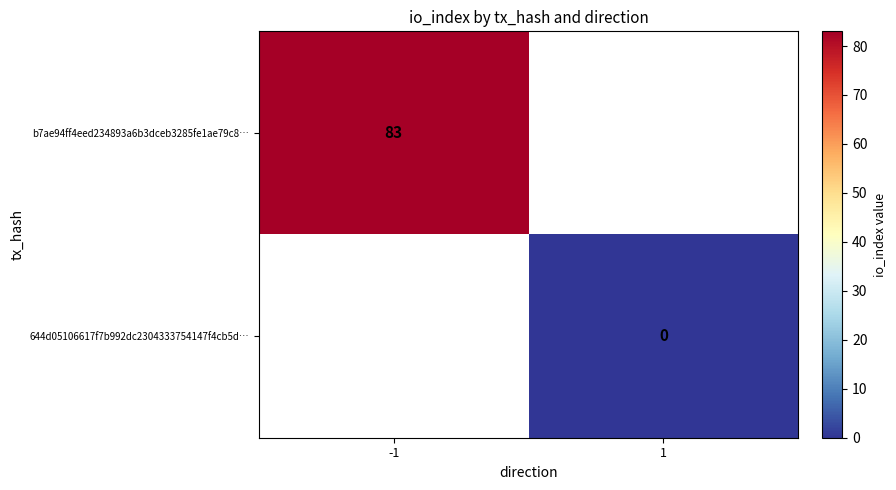

Rank the series by their average value, from highest to lowest.

b7ae94ff4eed234893a6b3dceb3285fe1ae79c8…, 644d05106617f7b992dc2304333754147f4cb5d…